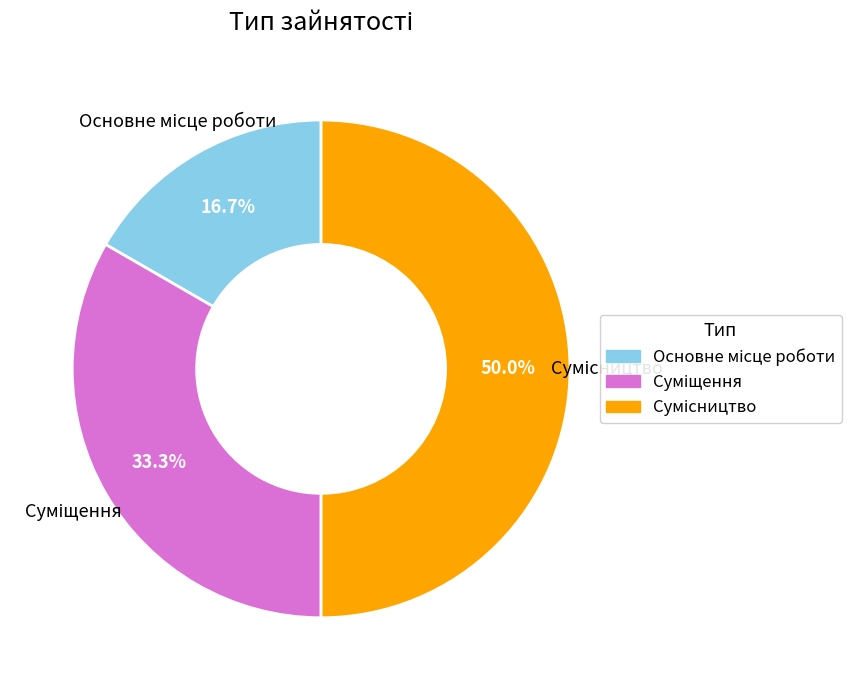

Approximately how many times larger is the value at Сумісництво compared to Основне місце роботи?

3.0